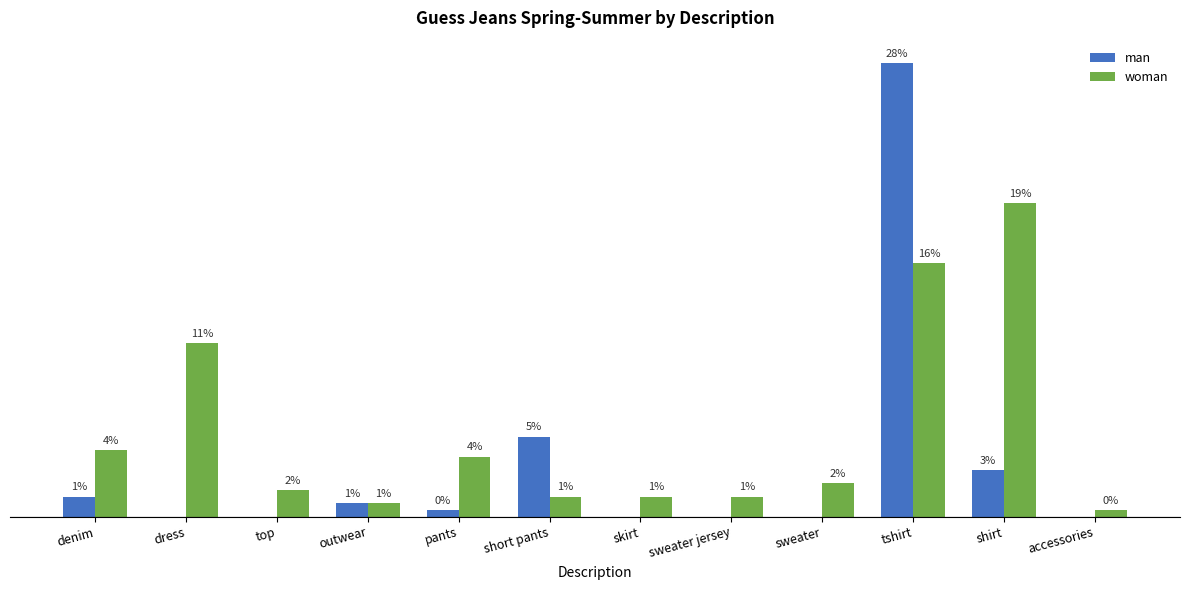

Which series has the largest total across all categories?

woman